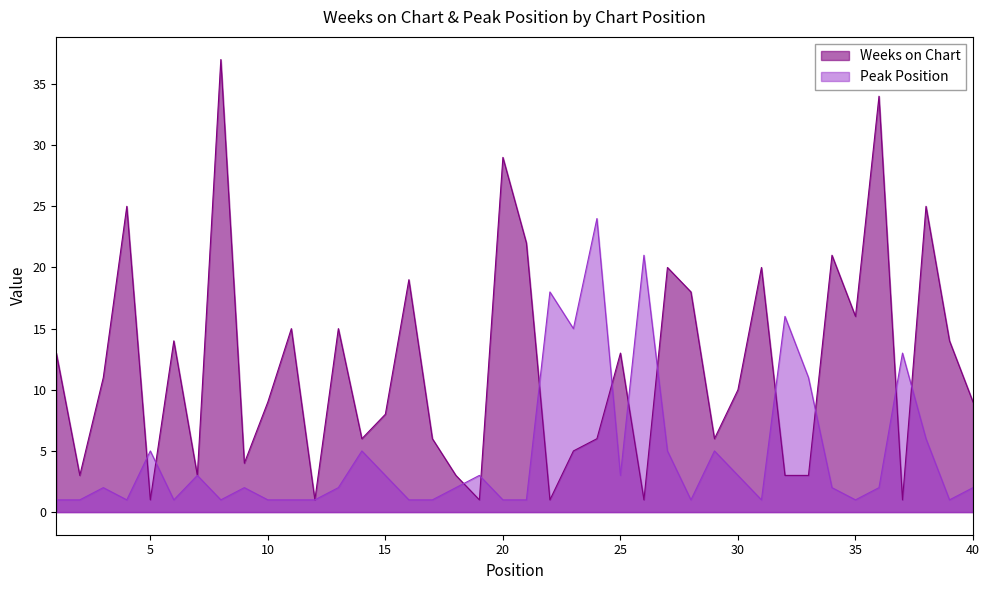

What are all the series names shown in the legend?

Weeks on Chart, Peak Position